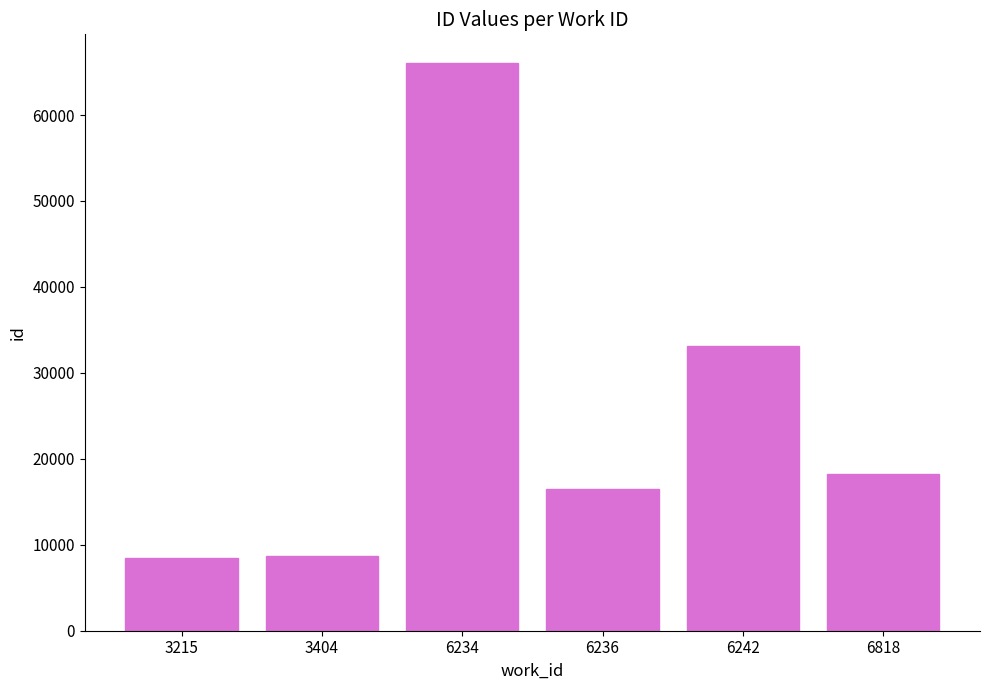

What is the sum of all values?

151086